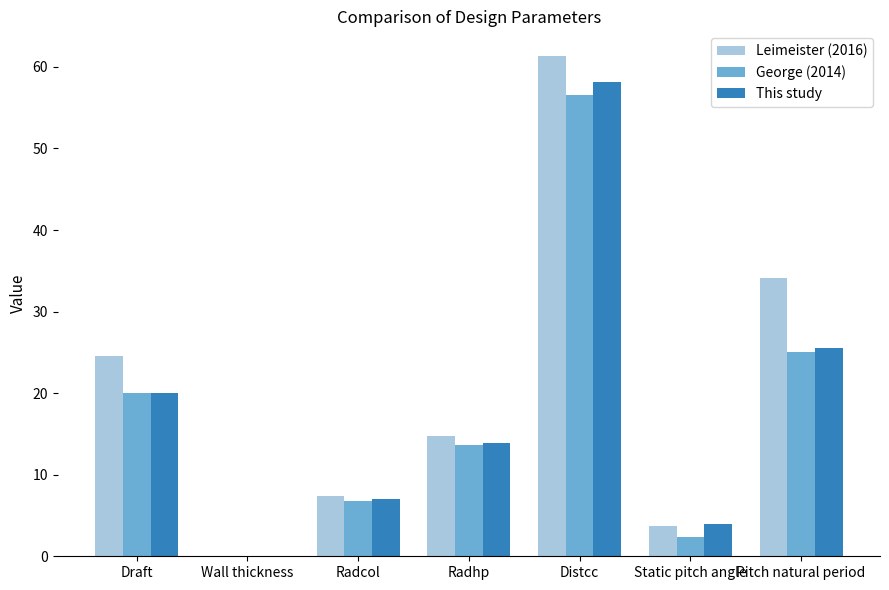

The George (2014) series shows 56.5 at Distcc. True or false?

True